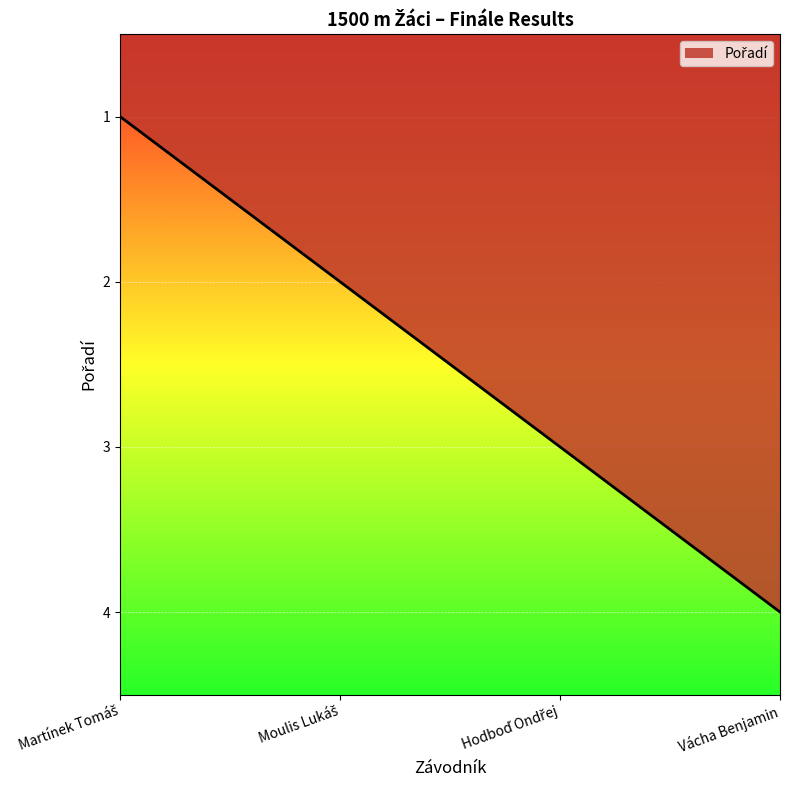

Which category has the highest value across all series?

Vácha Benjamin